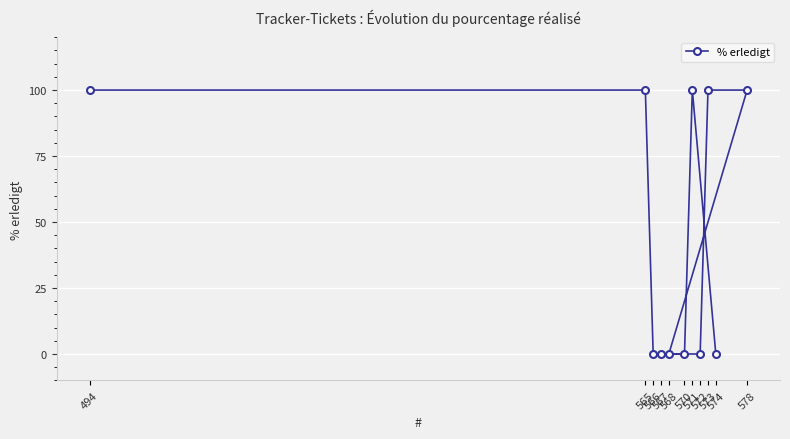

Reading left to right, transcribe all the data shown in this chart.

494=100	565=100	566=0	567=0	568=0	570=0	571=100	572=0	573=100	574=0	578=100